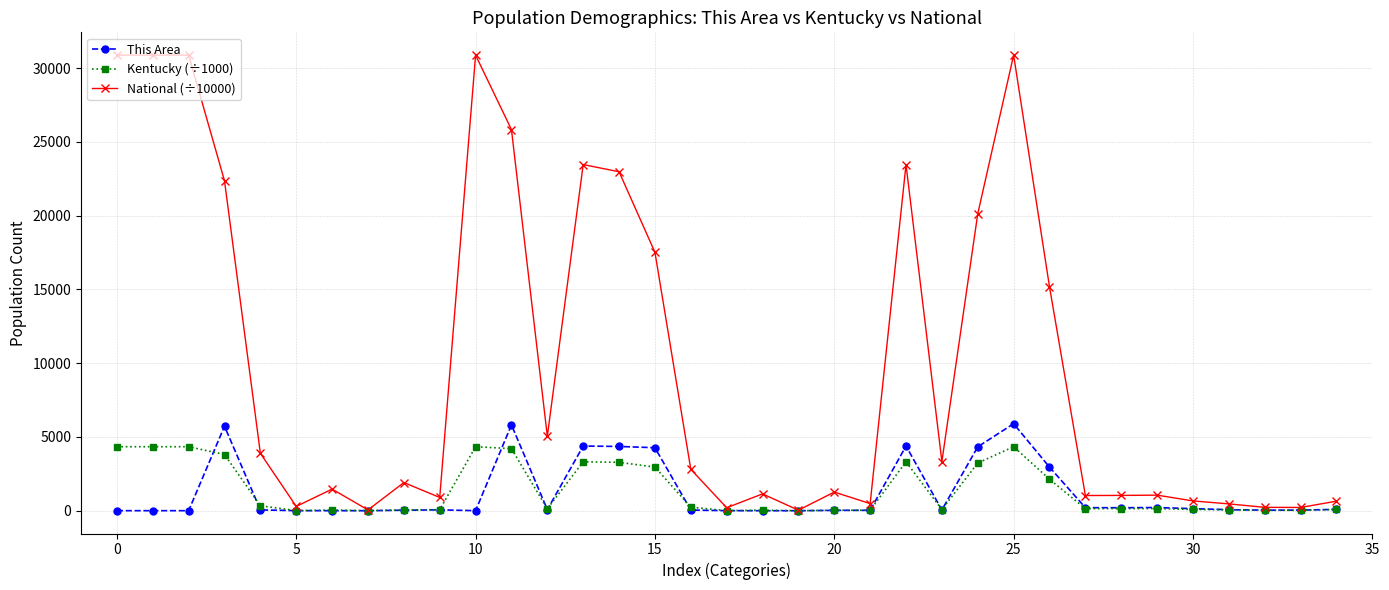

Which series has the largest range (max minus min)?

National (÷10000)